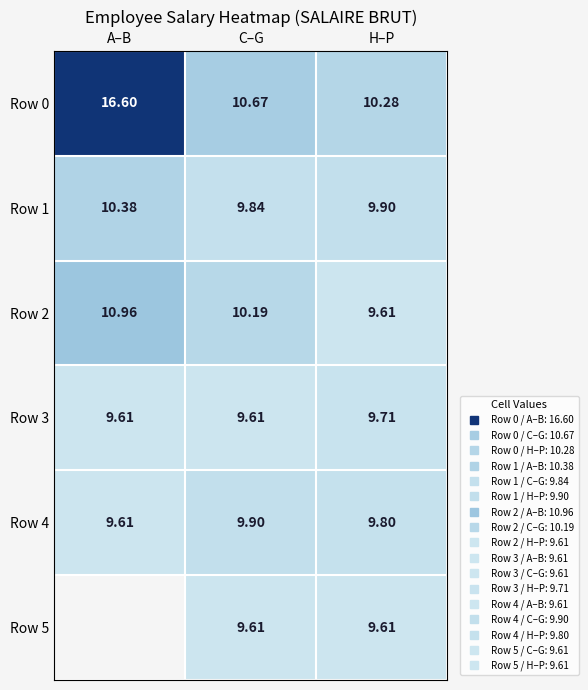

What is the spread (max minus min) of values at C–G?

1.1